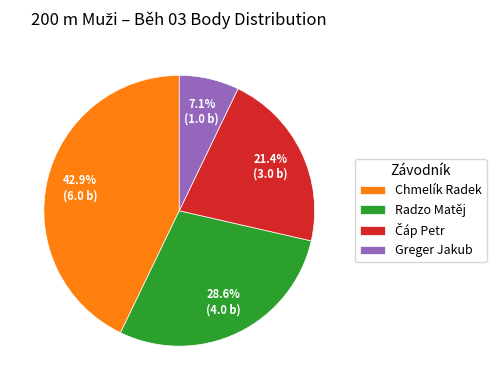

Is there a majority slice in this chart?

No